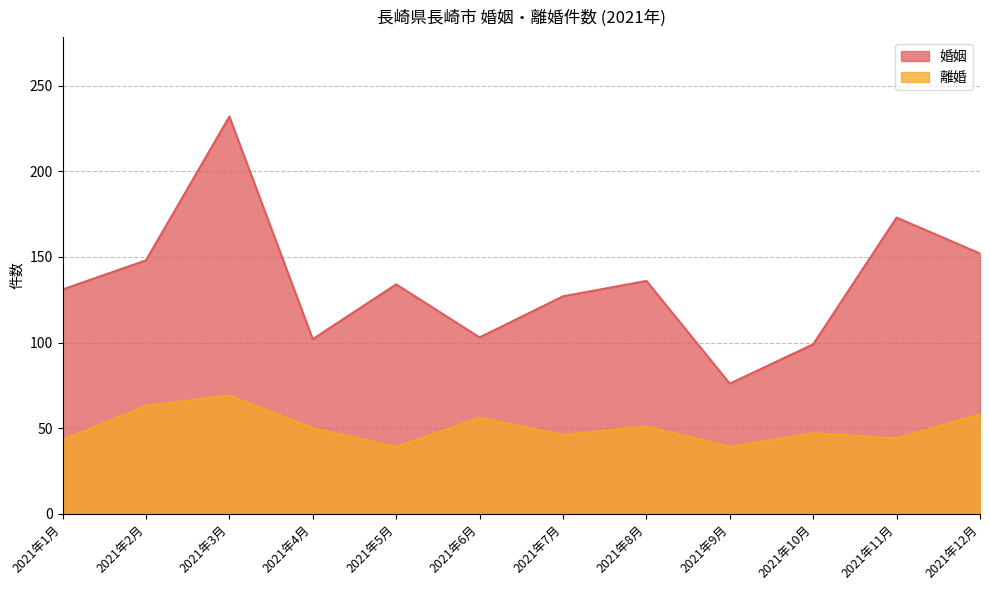

What are all the series names shown in the legend?

婚姻, 離婚